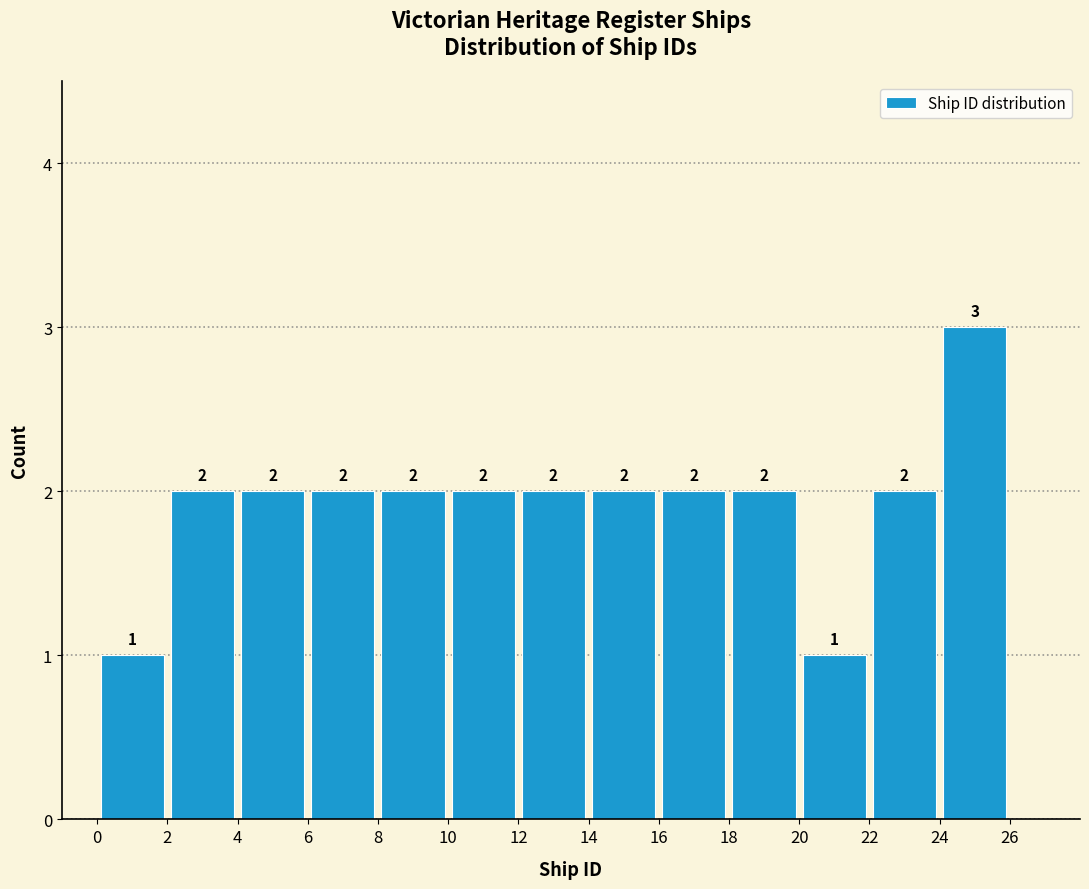

Over which range of the x-axis is the bar tallest?

24 to 26